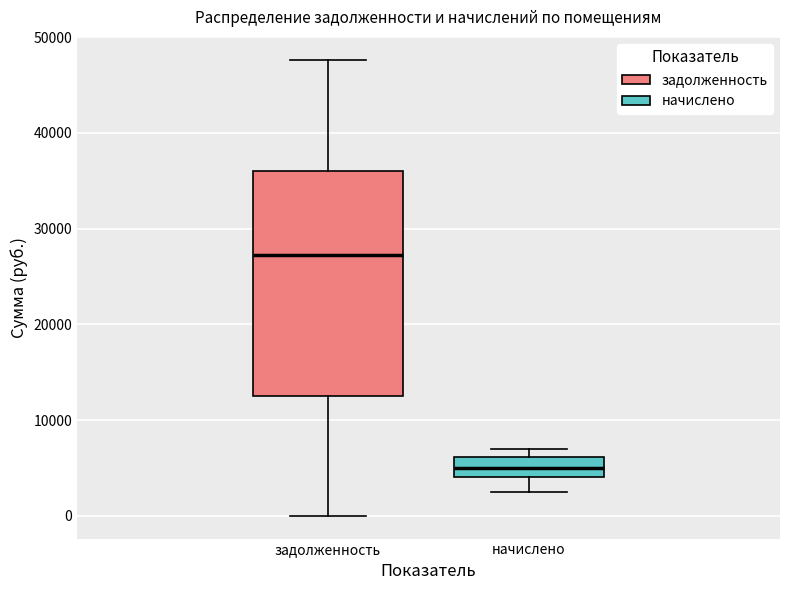

Comparing the boxes themselves (not the whiskers), which one is the tallest?

задолженность